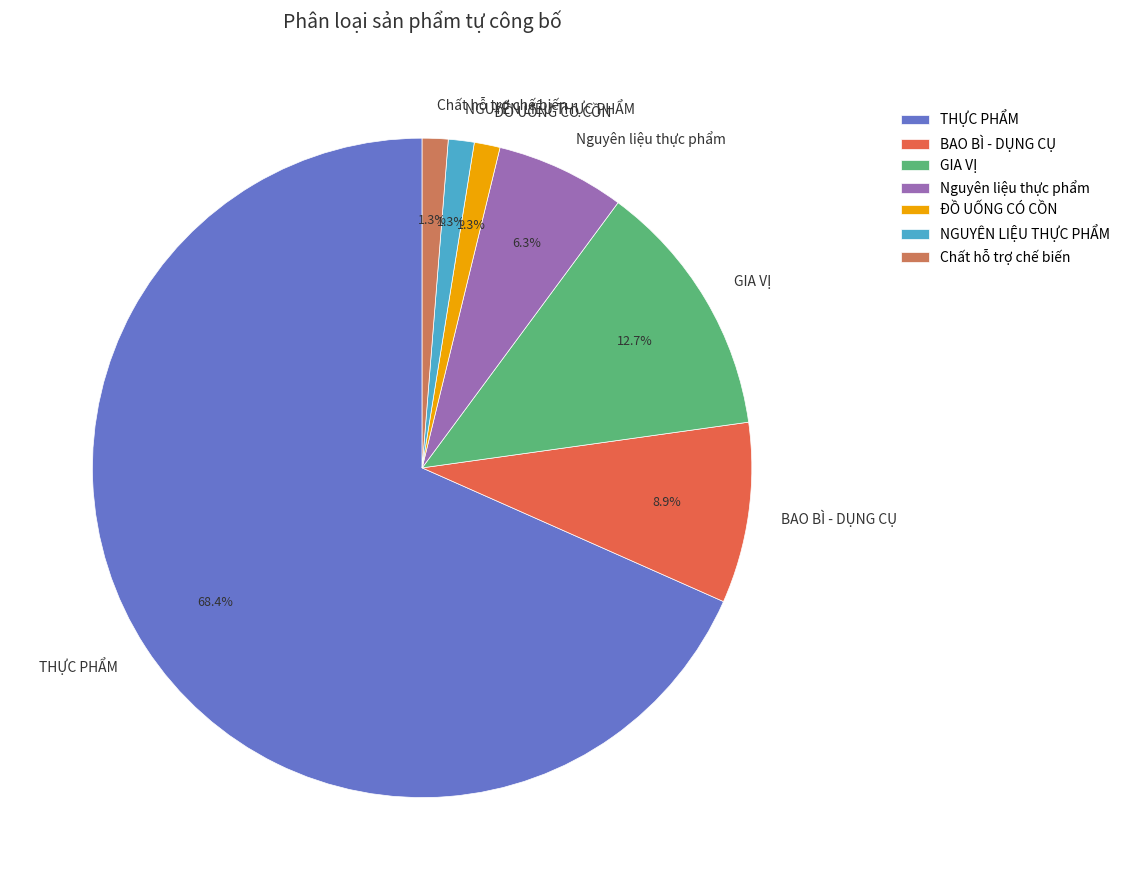

How many segments does this pie chart have?

7